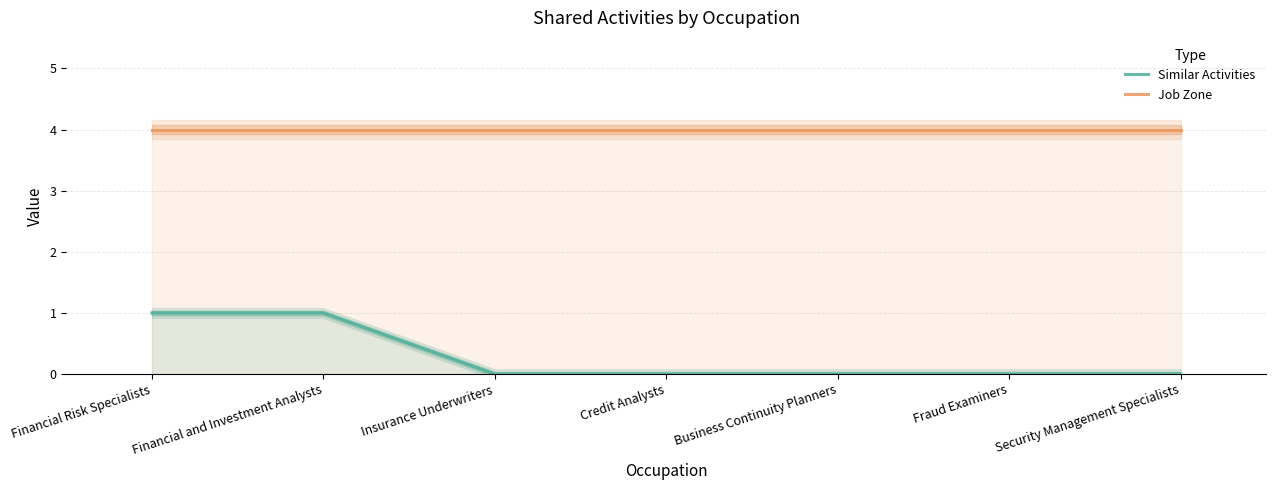

Does the chart have visible grid lines?

Yes